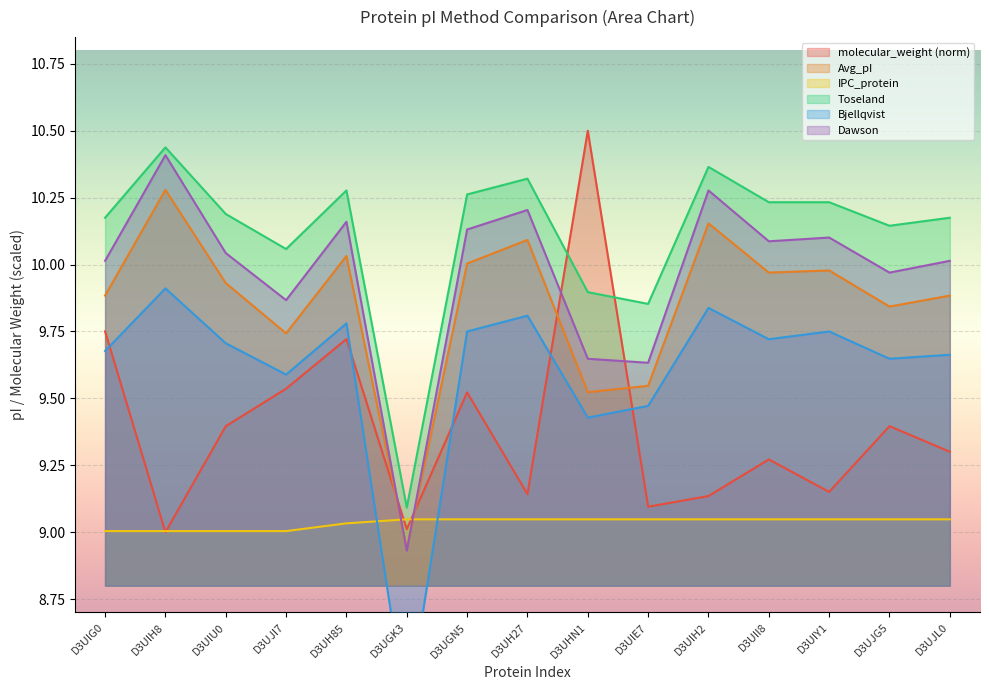

Does the chart display data point markers on the line(s)?

No